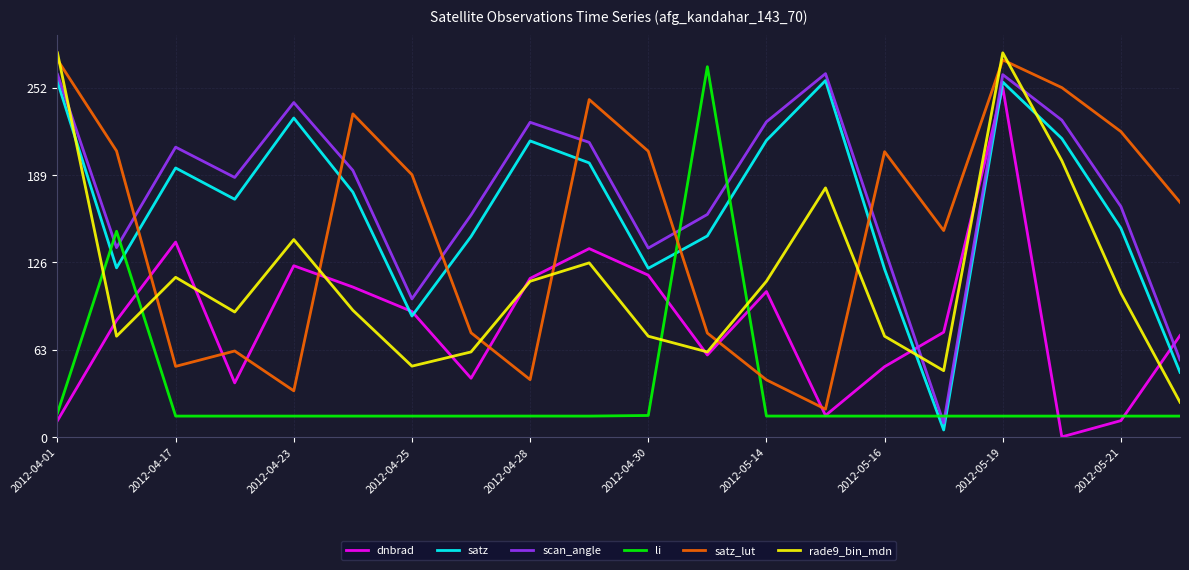

Is this an area chart (filled region under the line)?

No